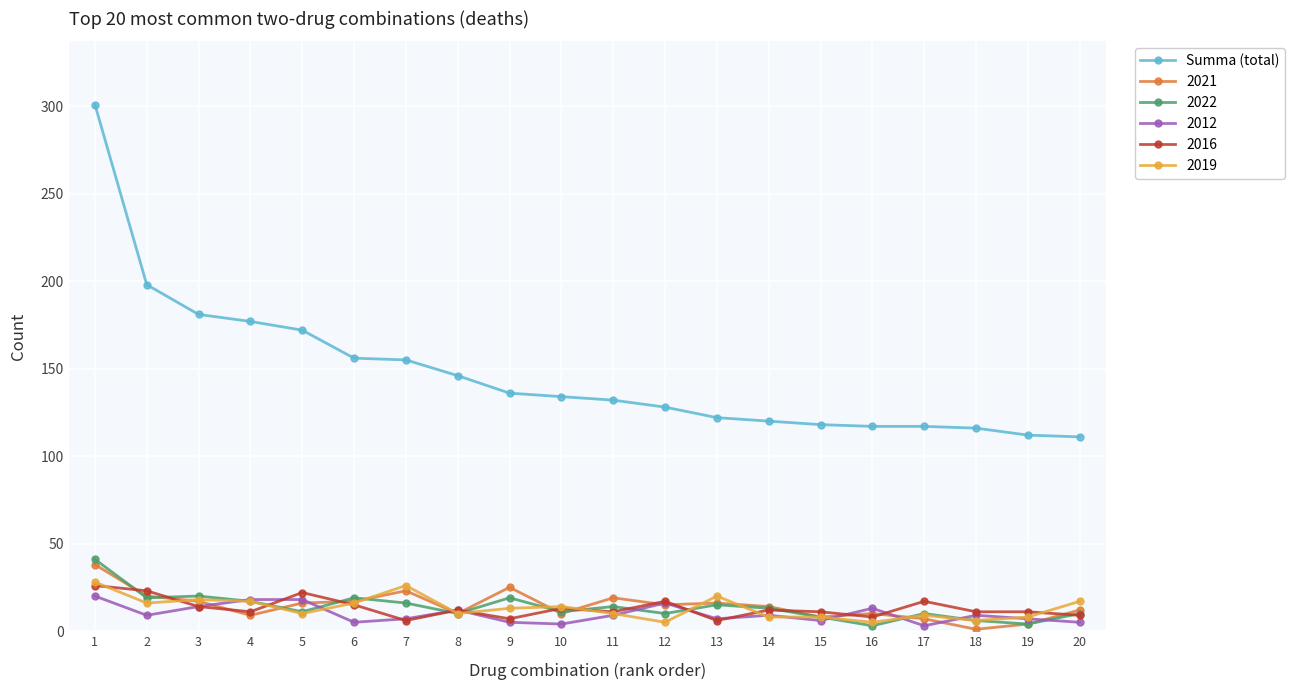

Which series changed the most between 2 and 16?

Summa (total)